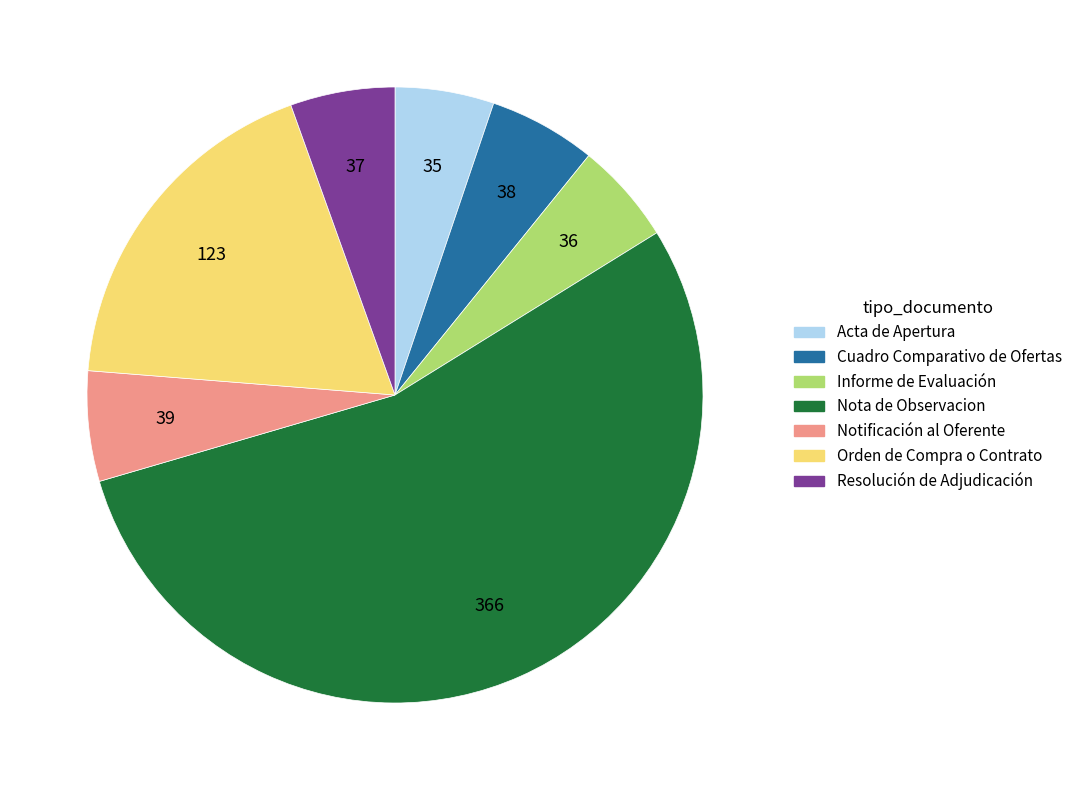

What is the majority slice?

Nota de Observacion